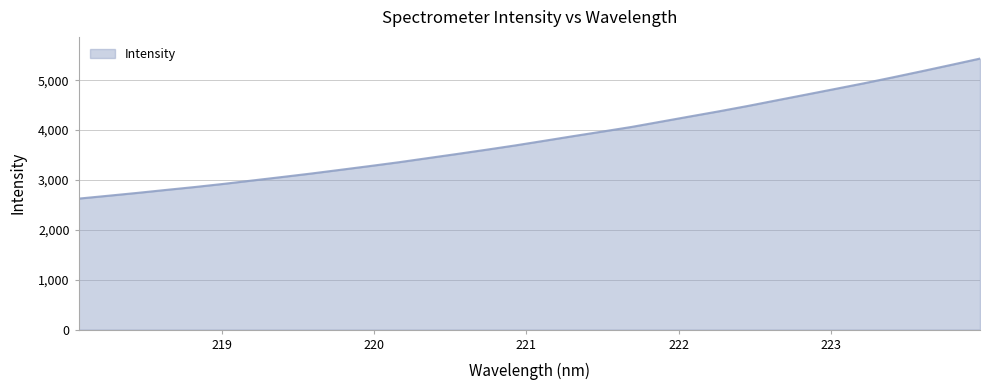

True or false: there are more than 0 points higher than both neighbors.

False